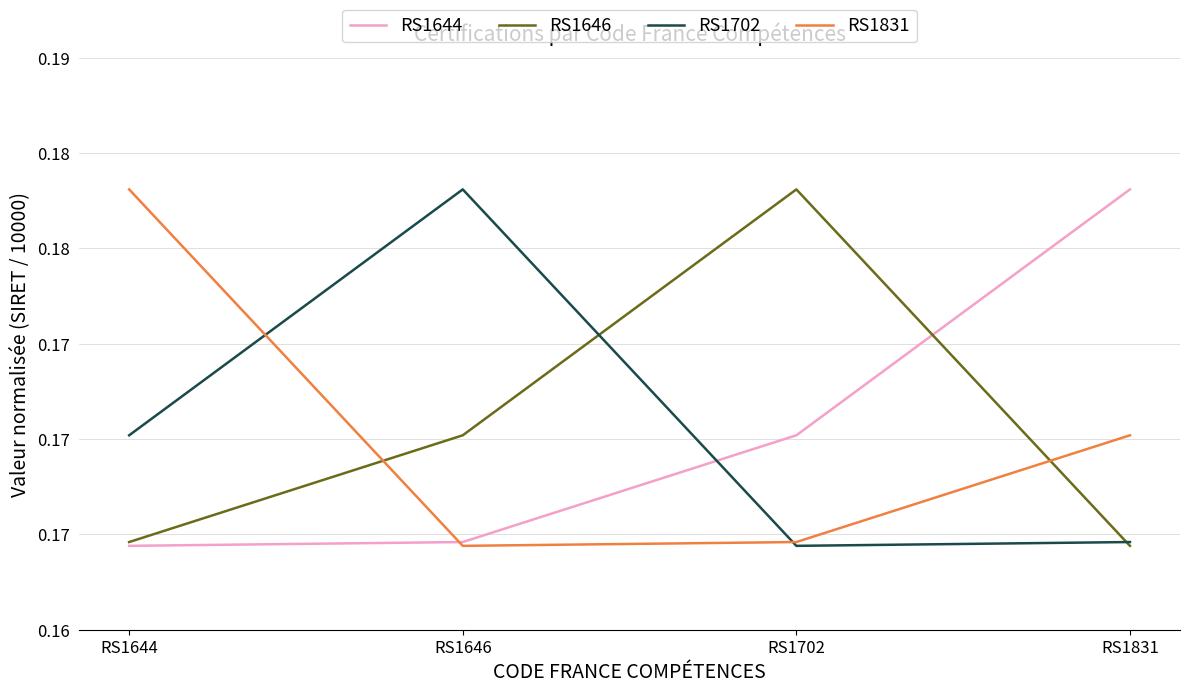

What are all the series names shown in the legend?

RS1644, RS1646, RS1702, RS1831